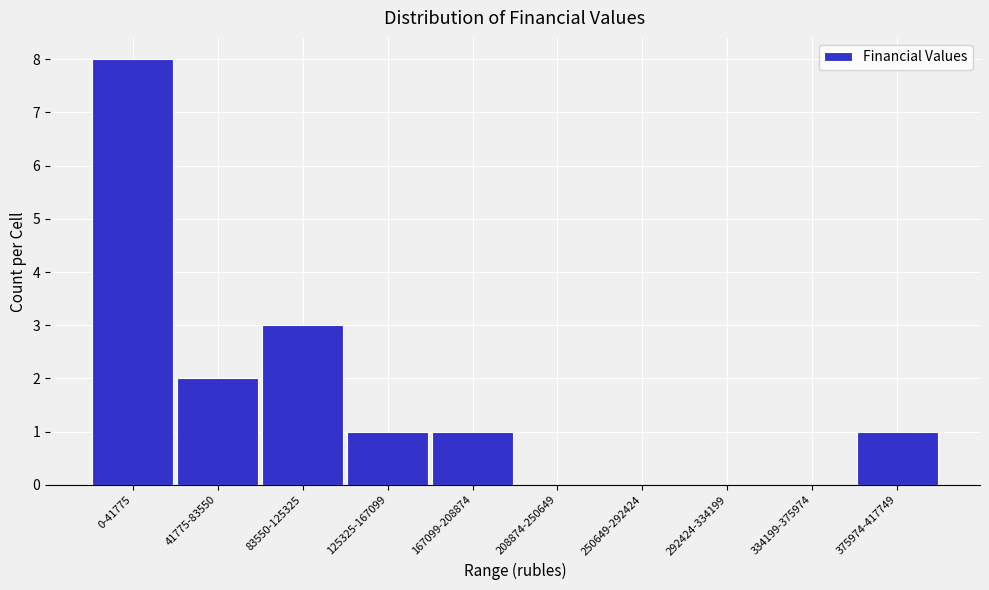

Reading right to left, what are all the values shown in this chart?

375974-417749=1	334199-375974=0	292424-334199=0	250649-292424=0	208874-250649=0	167099-208874=1	125325-167099=1	83550-125325=3	41775-83550=2	0-41775=8